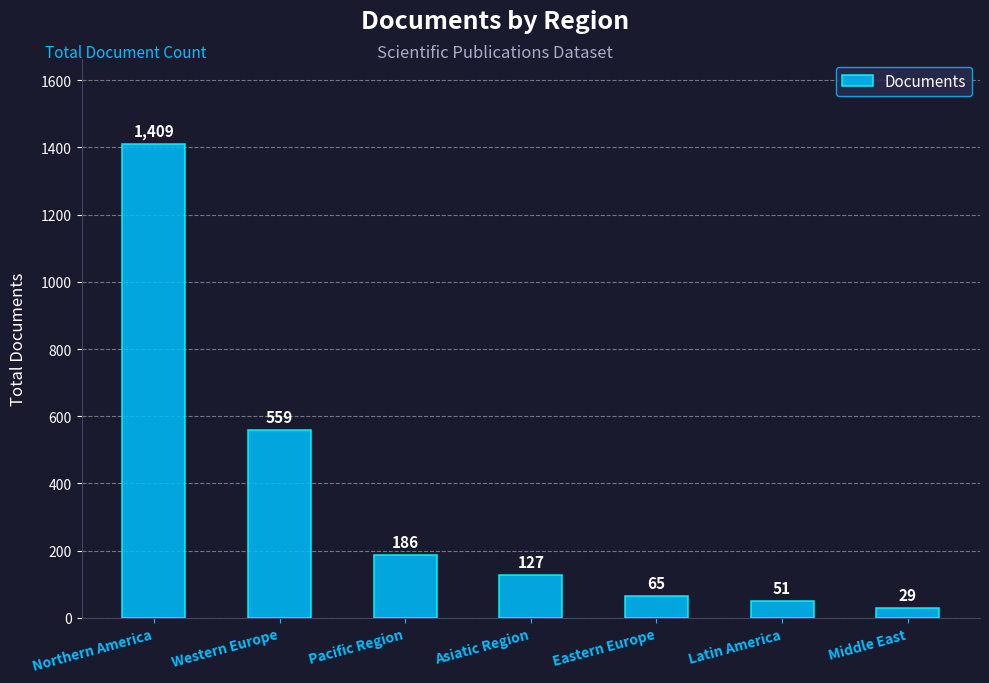

True or false: the data shows 50 at Asiatic Region.

False